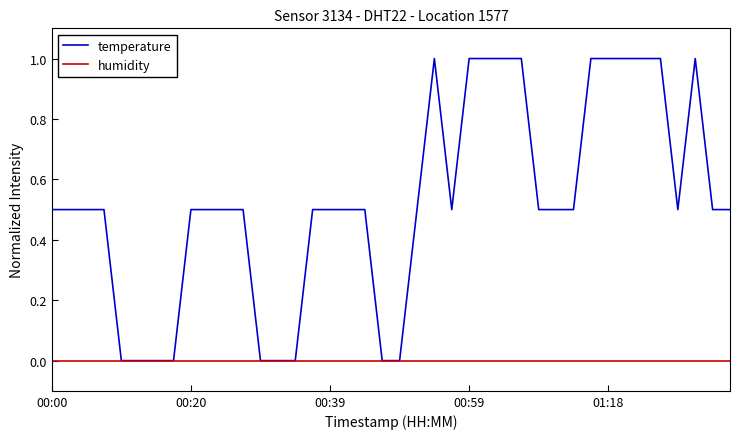

How many distinct data groups are displayed?

2